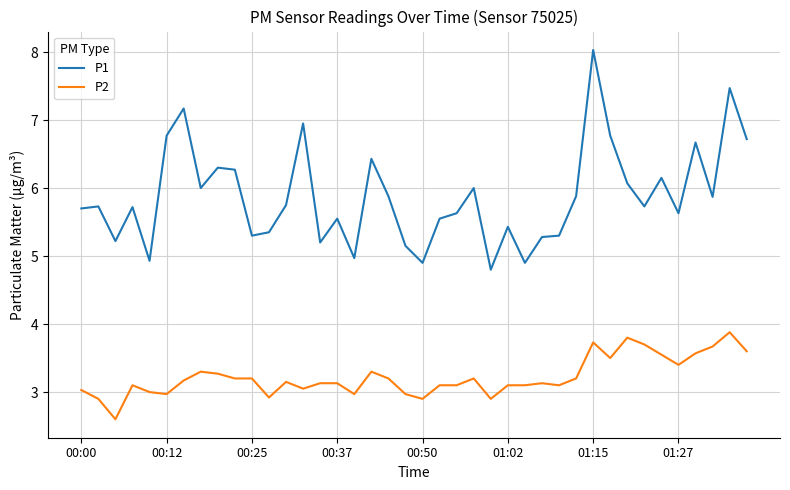

What is the minimum value for P1?

4.8